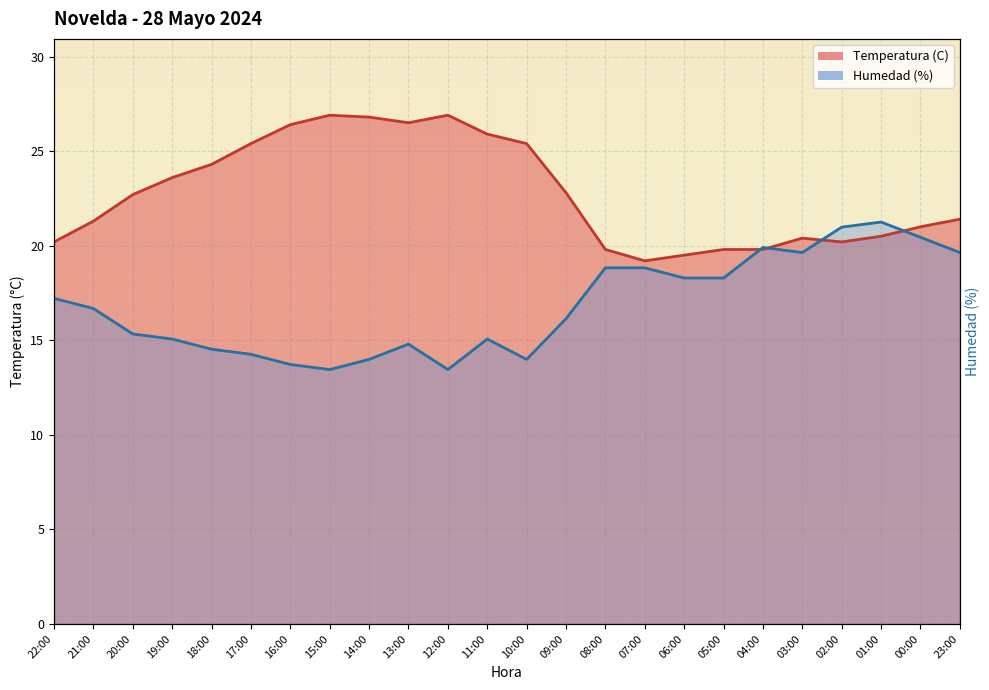

Reading left to right, transcribe all the data shown in this chart.

Temperatura (C): 20.2	21.3	22.7	23.6	24.3	25.4	26.4	26.9	26.8	26.5	26.9	25.9	25.4	22.8	19.8	19.2	19.5	19.8	19.8	20.4	20.2	20.5	21.0	21.4
Humedad (%): 17.2	16.7	15.3	15.1	14.5	14.3	13.7	13.4	14.0	14.8	13.4	15.1	14.0	16.1	18.8	18.8	18.3	18.3	19.9	19.6	21.0	21.3	20.4	19.6